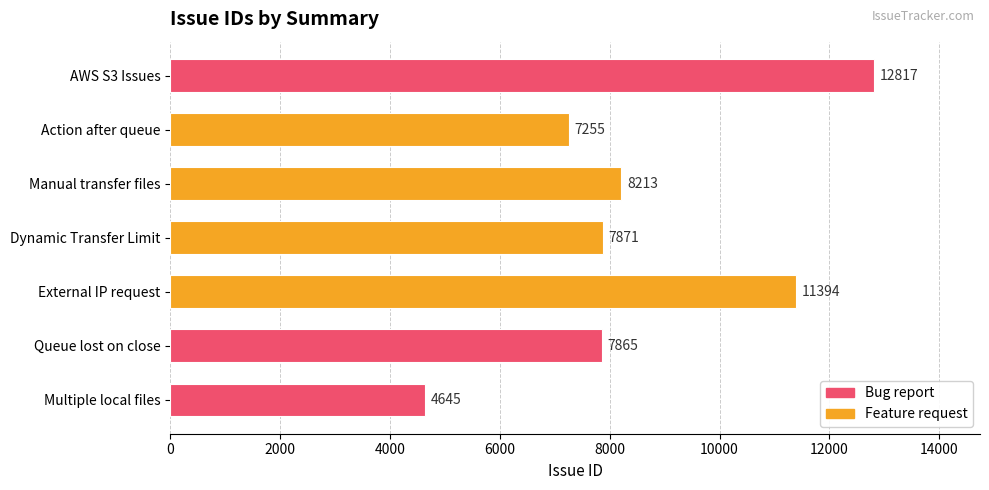

At which label is the value closest to 8731?

Manual transfer files